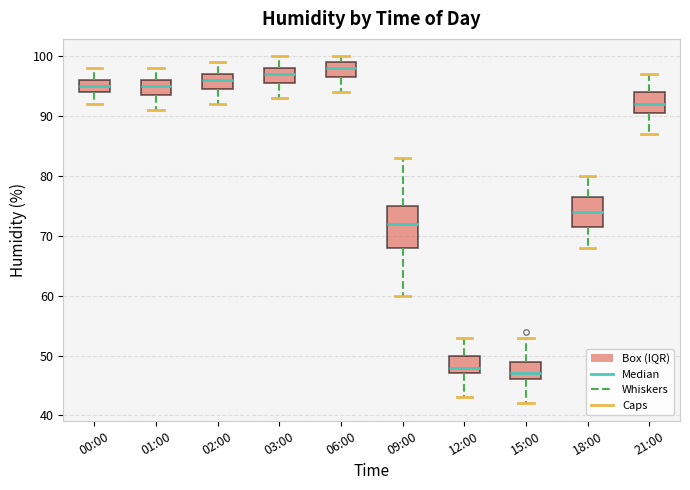

Which box is the tallest, from its lower edge to its upper edge?

09:00